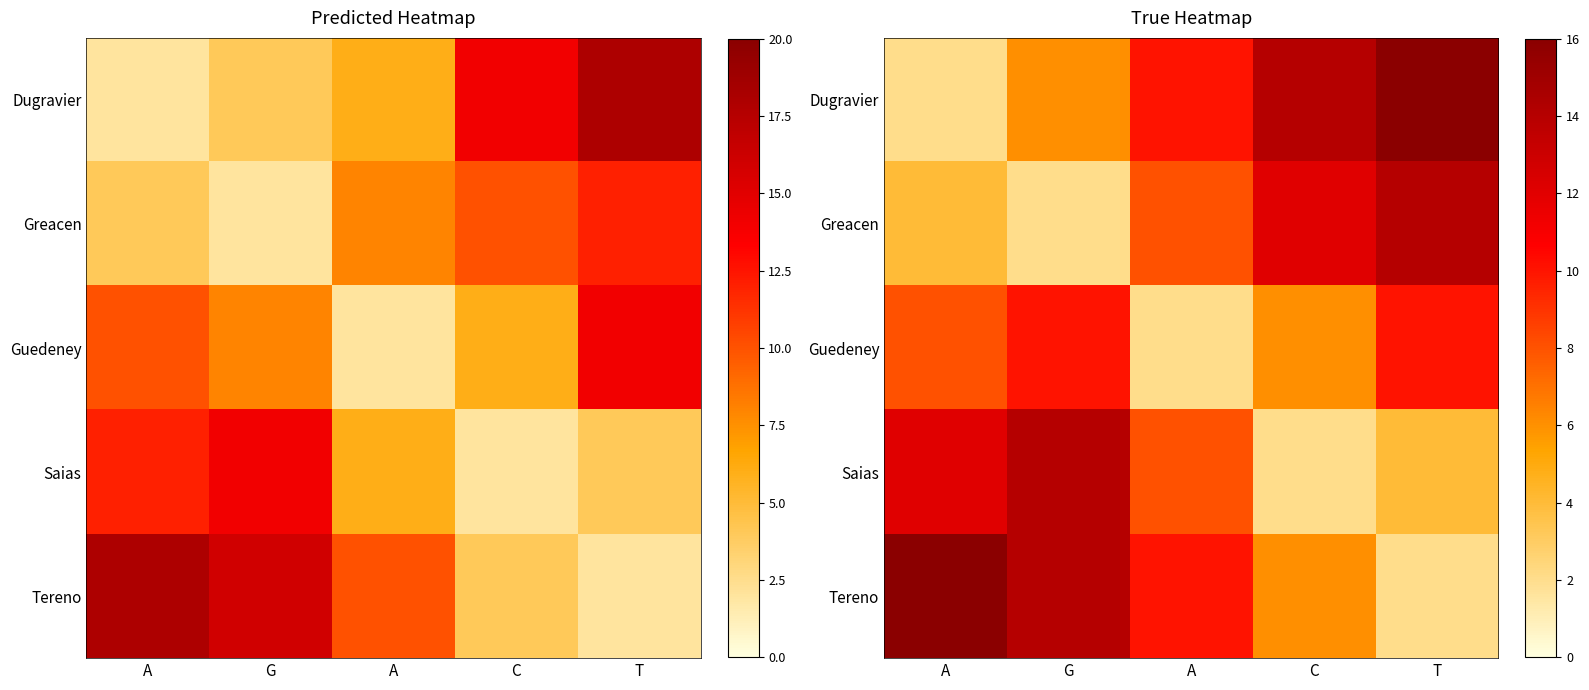

What is the difference between the Dugravier values at C and G?

8